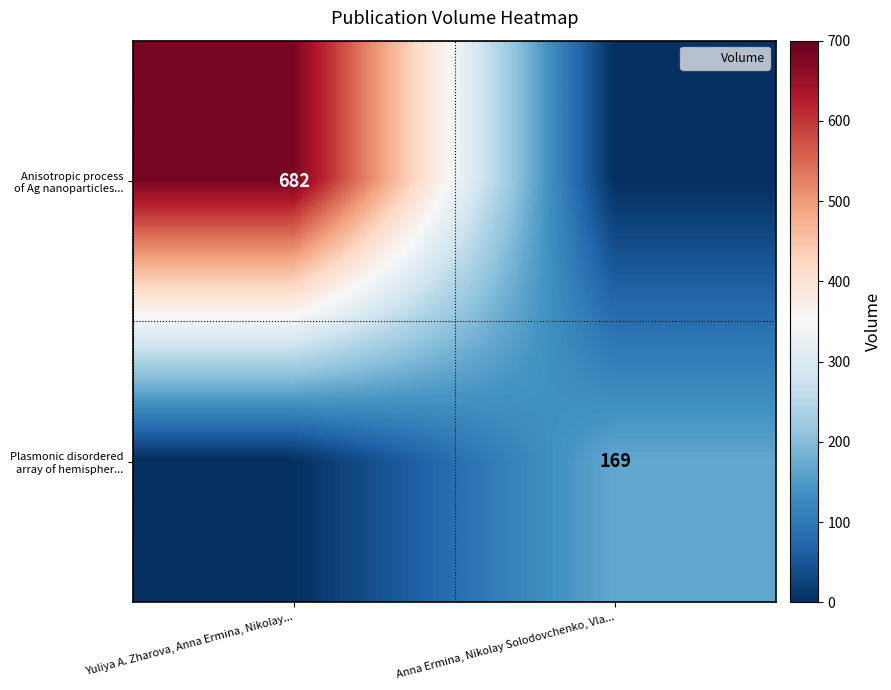

Is the value of Plasmonic disordered array of hemispher... at Yuliya A. Zharova, Anna Ermina, Nikolay... greater than the value of Anisotropic process of Ag nanoparticles... at Yuliya A. Zharova, Anna Ermina, Nikolay...?

No